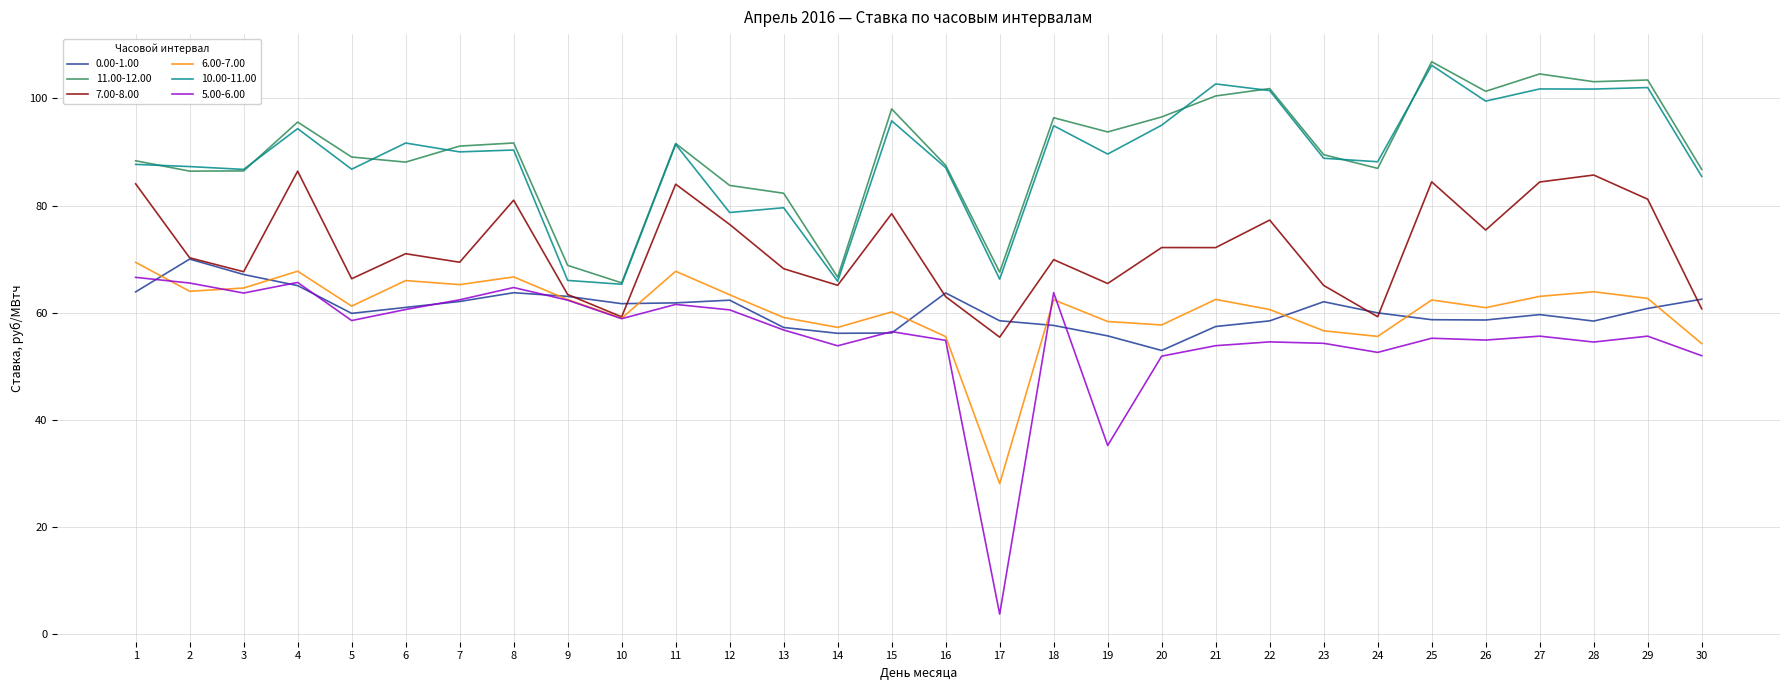

True or false: 6.00-7.00 and 11.00-12.00 intersect in this chart.

False